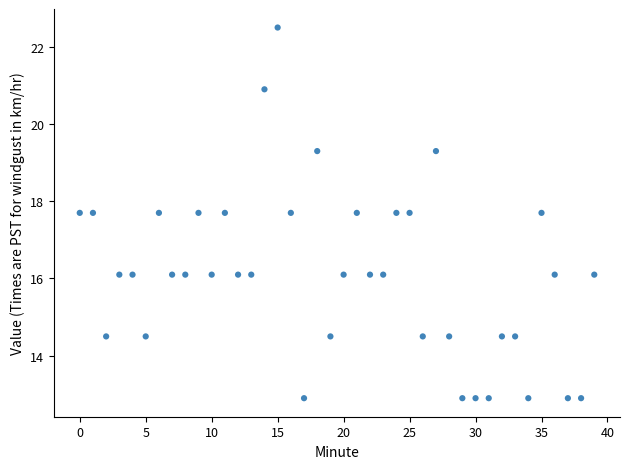

What is the range of Y values (max minus min)?

9.6